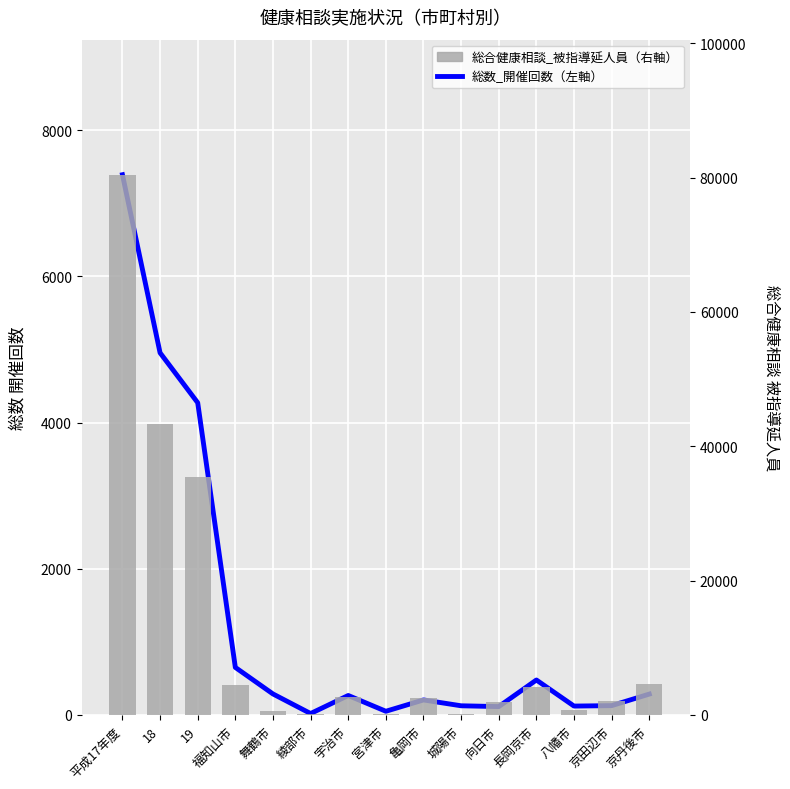

What is the label of the 15th bar from the left?

京丹後市